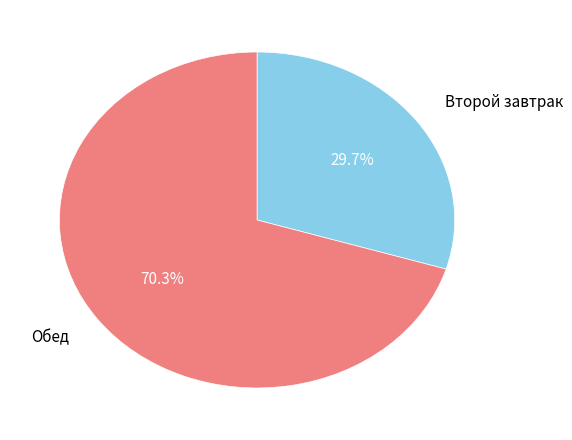

What is the largest slice in the pie chart?

Обед